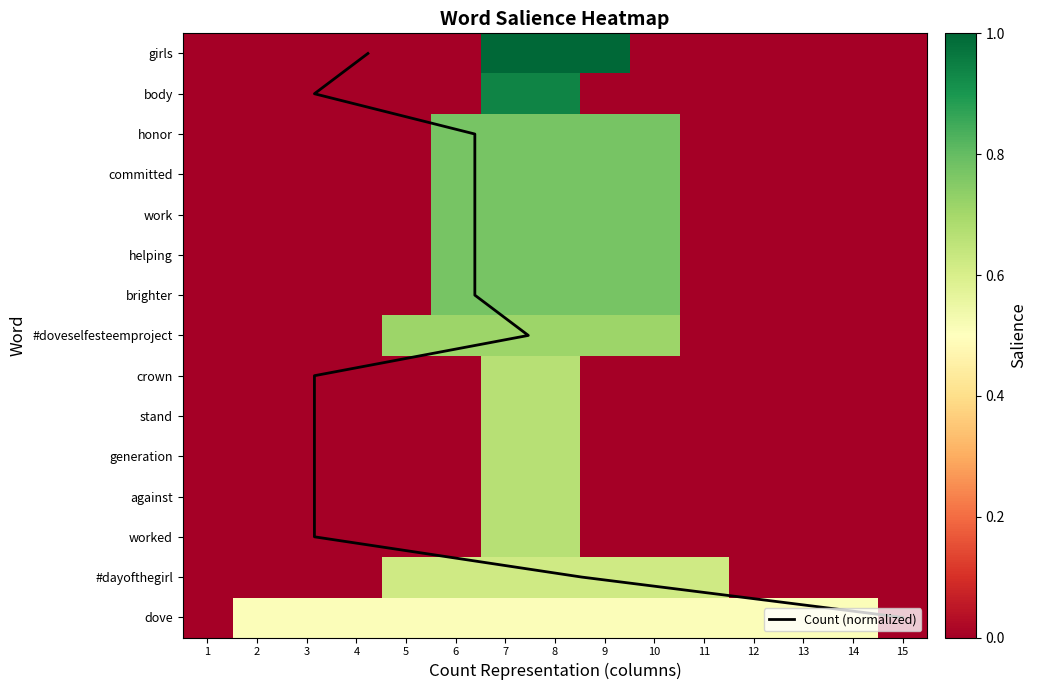

The value of brighter at 6 is 1.2. True or false?

False